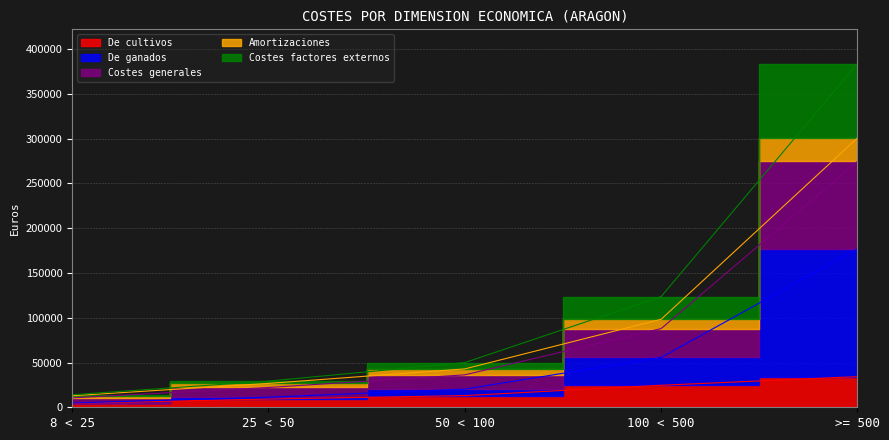

What is the label of the 2nd point from the left?

25 < 50